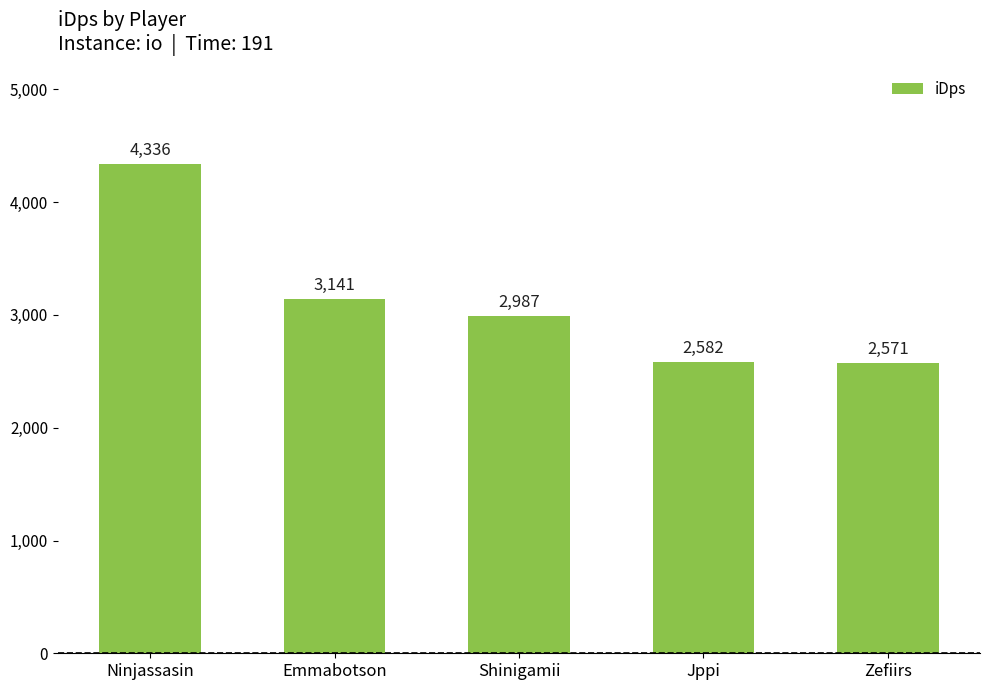

How many values exceed 2987?

3